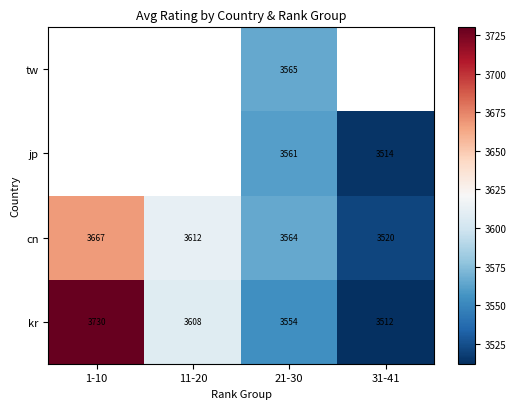

At which label does cn first exceed 3612?

1-10